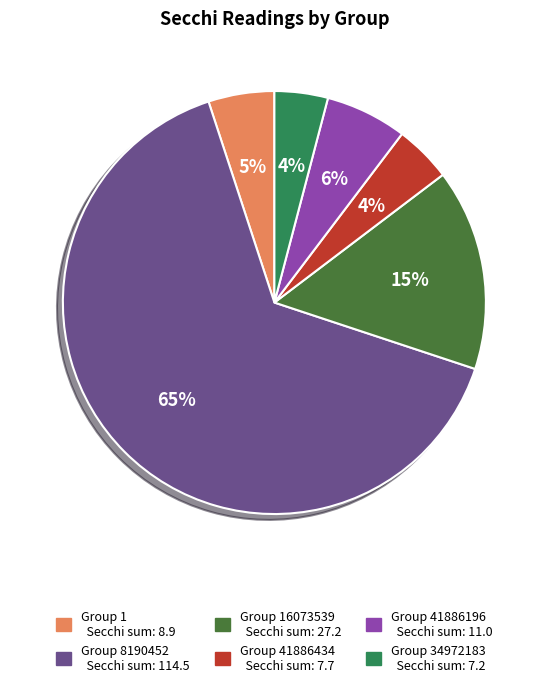

Count the number of slices in the pie.

6